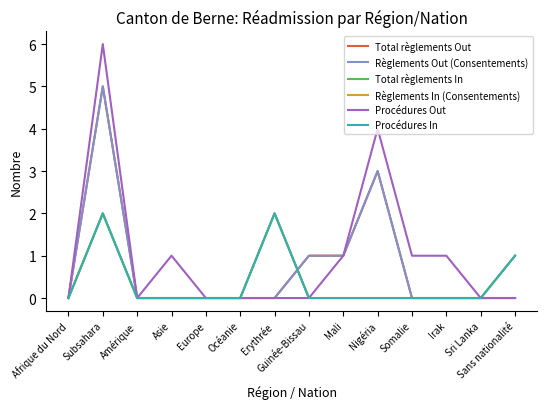

Is it true that Règlements In (Consentements) equals 0 at Nigéria?

True